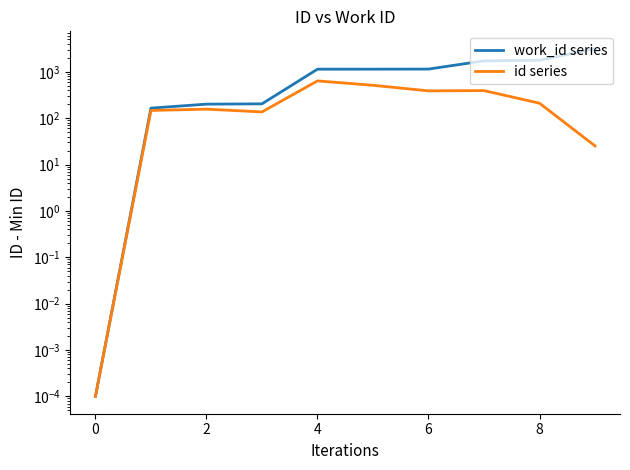

True or false: id series and work_id series cross at least once.

False